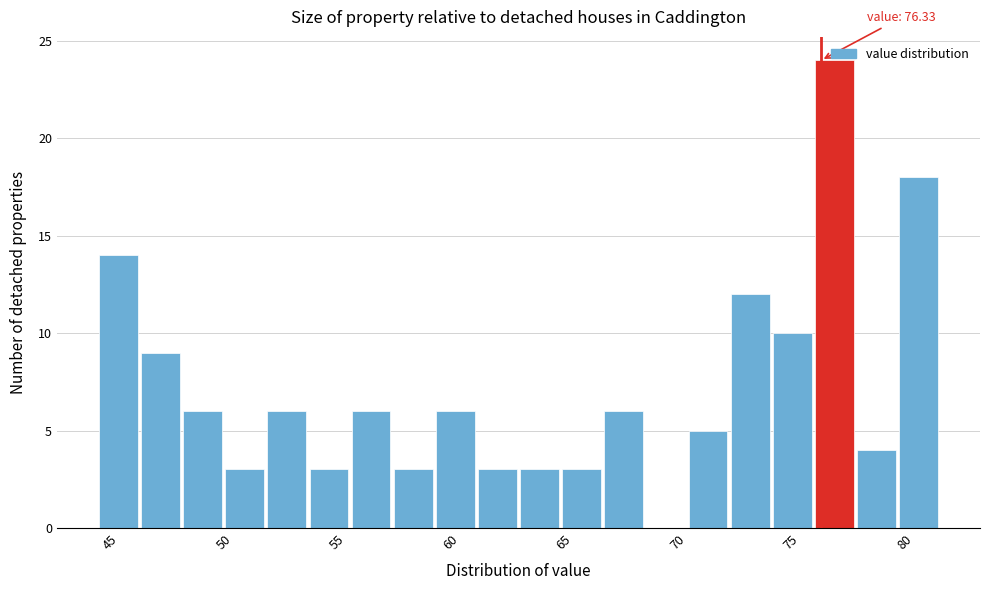

Around what value on the x-axis is the tallest bar? Give the approximate position of its centre, as read against the axis.

77.0